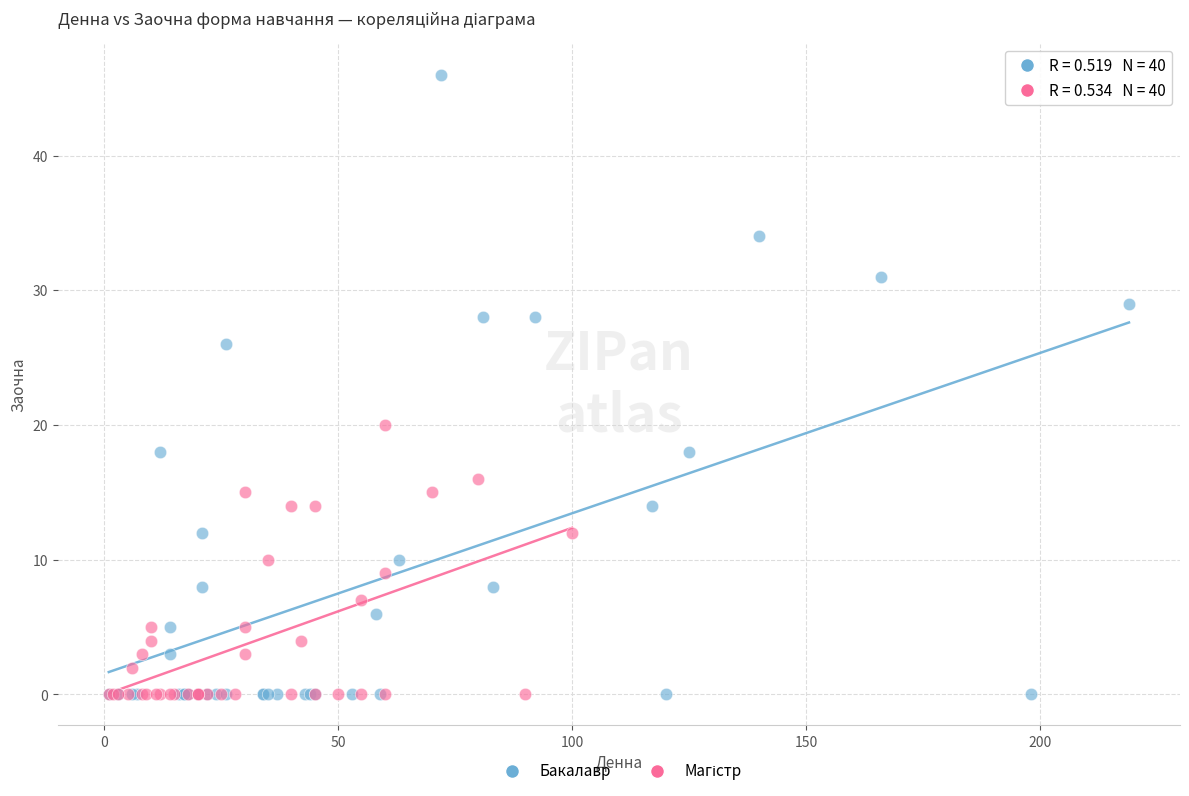

Which series has the largest Y range (max minus min)?

Бакалавр